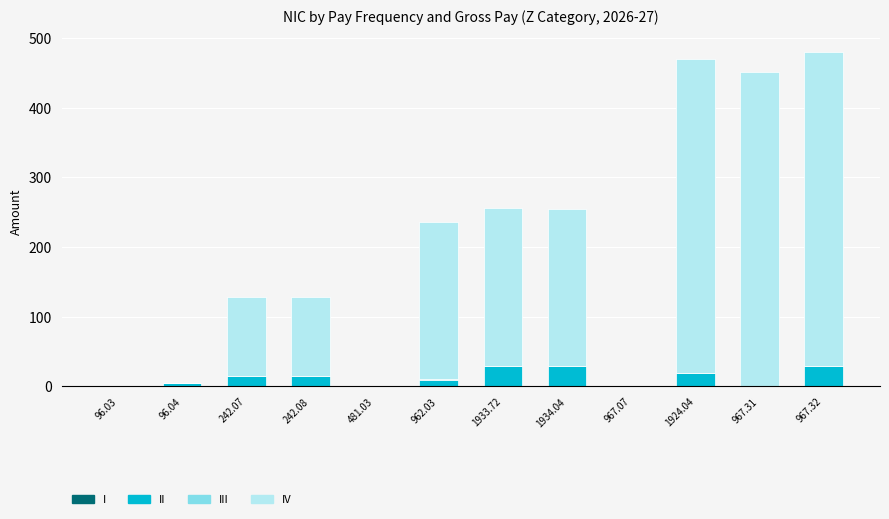

Are the bars horizontal?

No